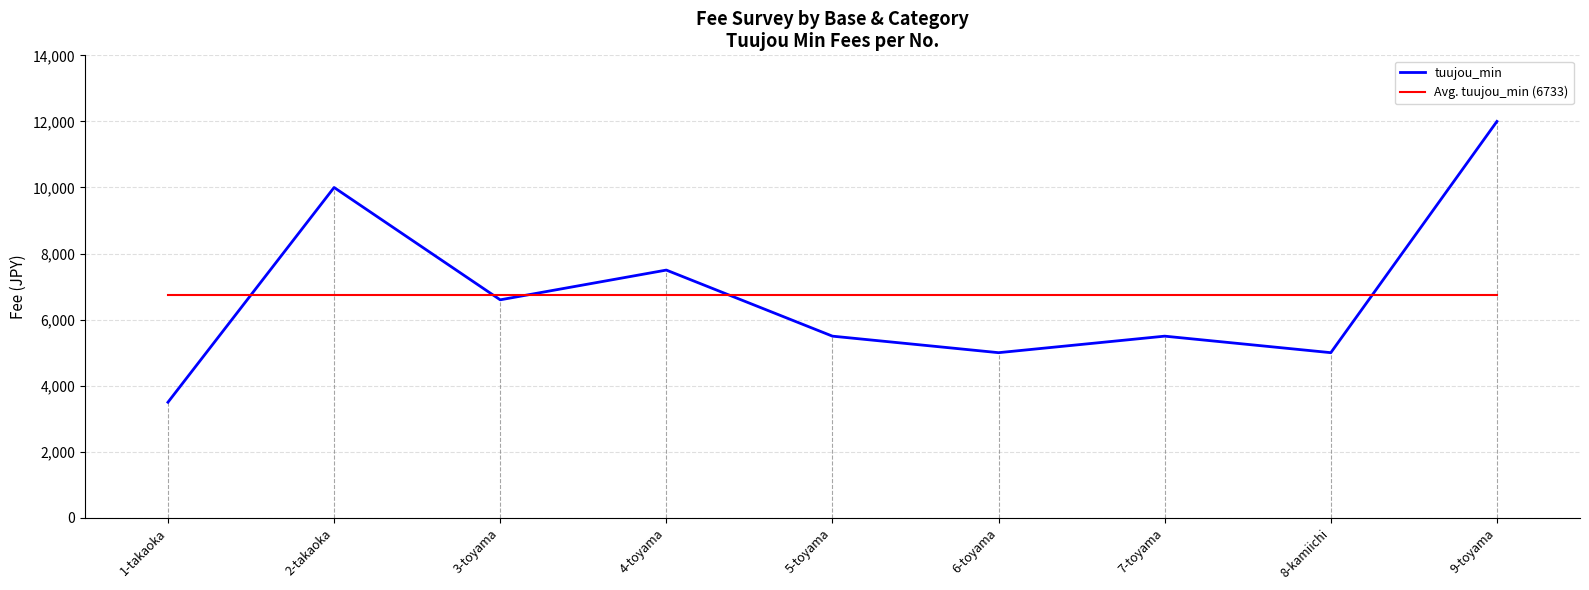

Reading right to left, what are all the values shown in this chart?

tuujou_min: 12000	5000	5500	5000	5500	7500	6600	10000	3500
Avg. tuujou_min (6733): 6733	6733	6733	6733	6733	6733	6733	6733	6733